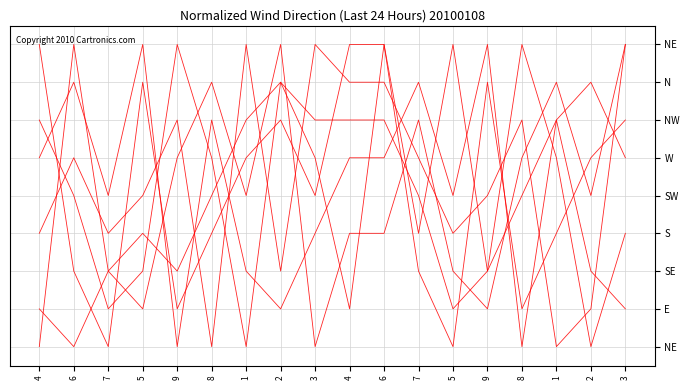

Is this an area chart (filled region under the line)?

No